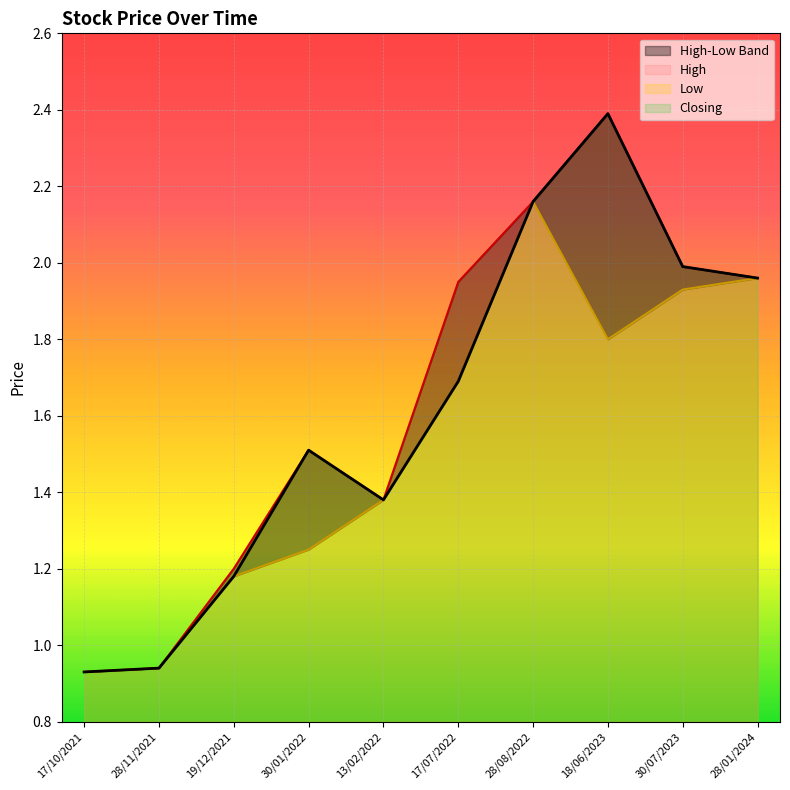

List the labels in order of Low value, largest first.

28/08/2022, 28/01/2024, 30/07/2023, 18/06/2023, 17/07/2022, 13/02/2022, 30/01/2022, 19/12/2021, 28/11/2021, 17/10/2021